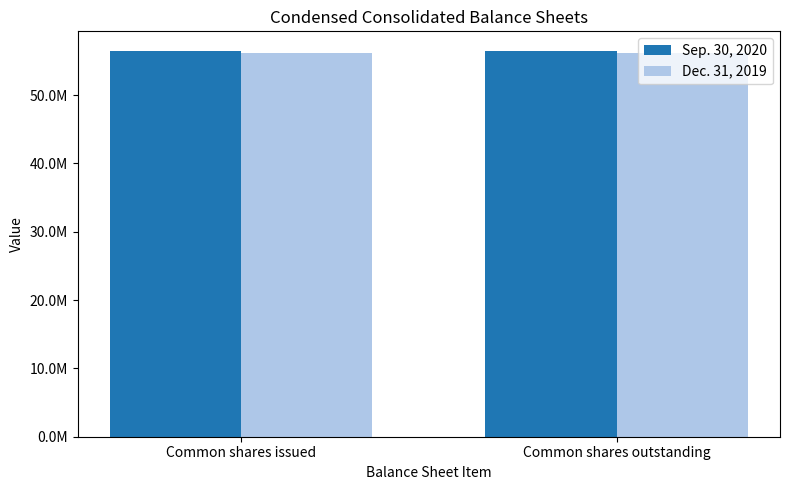

What are all the series names shown in the legend?

Sep. 30, 2020, Dec. 31, 2019